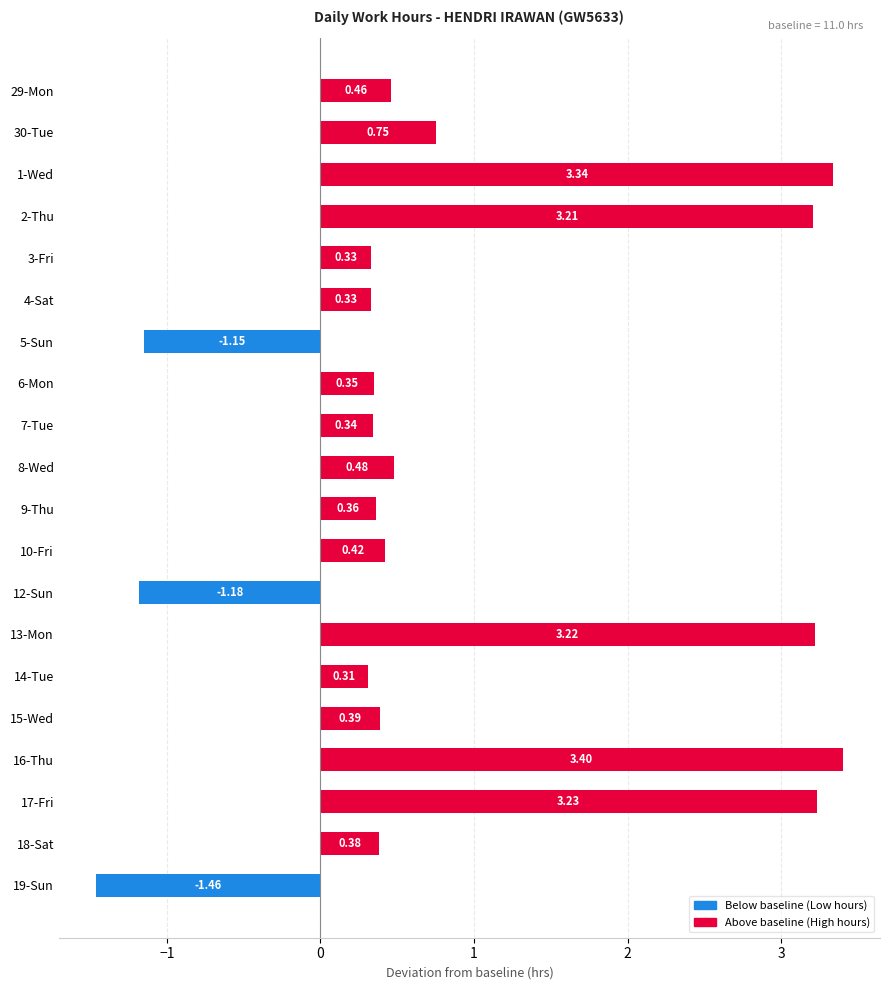

Between 1-Wed and 12-Sun, which is larger?

1-Wed